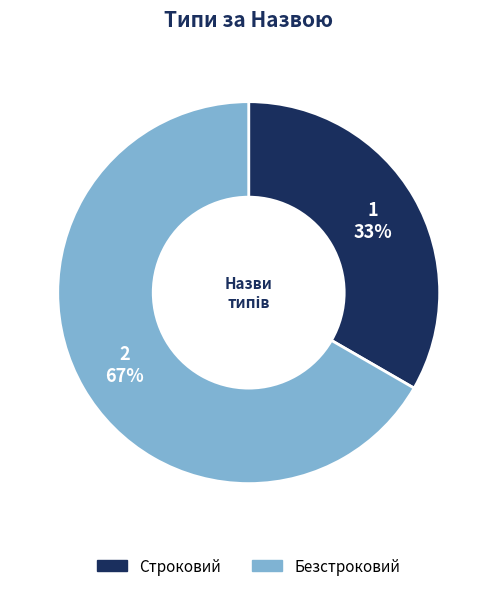

Combined, do Строковий and Безстроковий account for over 50%?

Yes